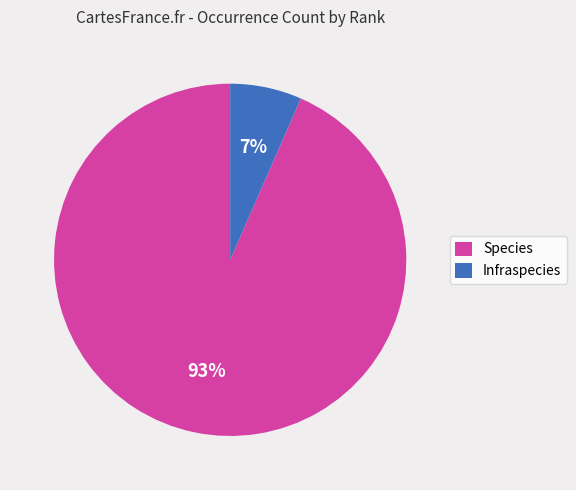

Between Species and Infraspecies, which is larger?

Species